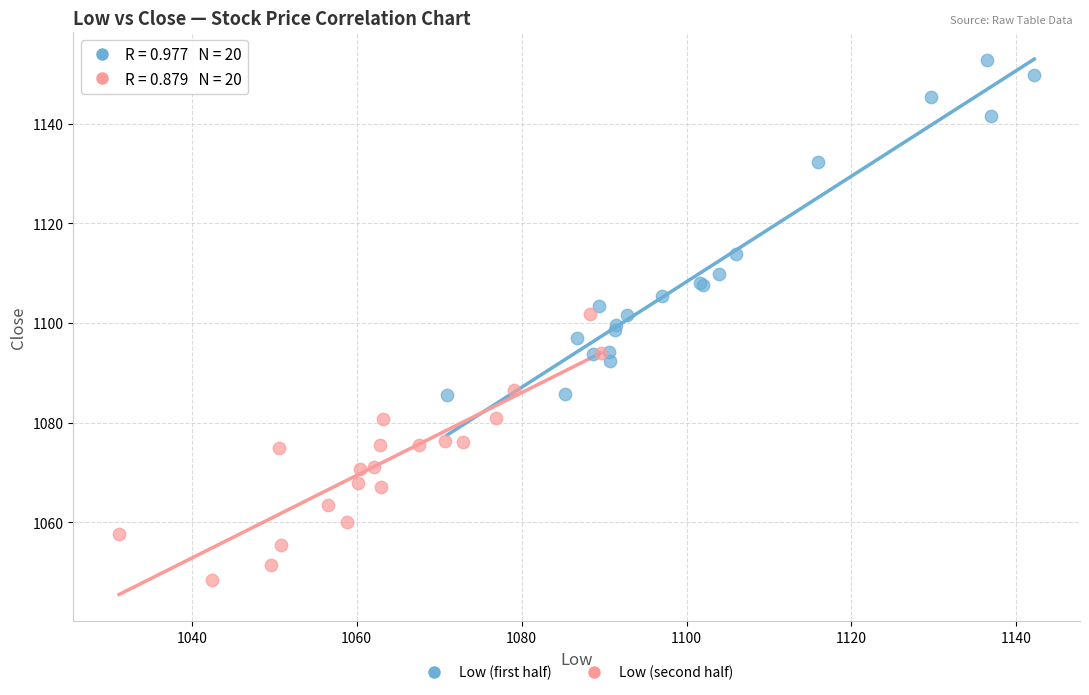

Which series reaches the minimum Y coordinate?

Low (second half)